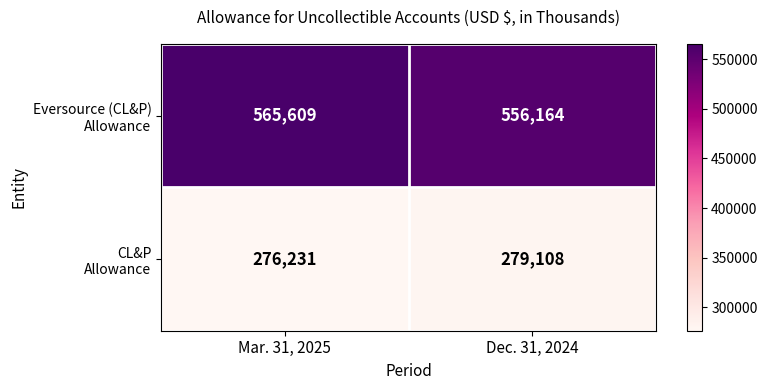

What is the difference between the highest and lowest values at Mar. 31, 2025?

289378